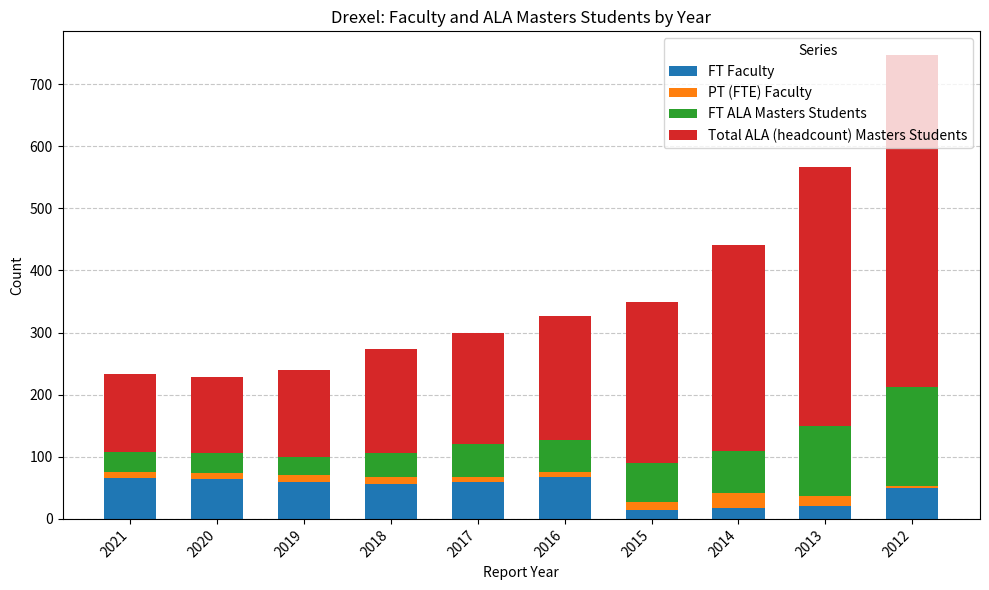

Is it true that FT Faculty equals 99.2 at 2018?

False